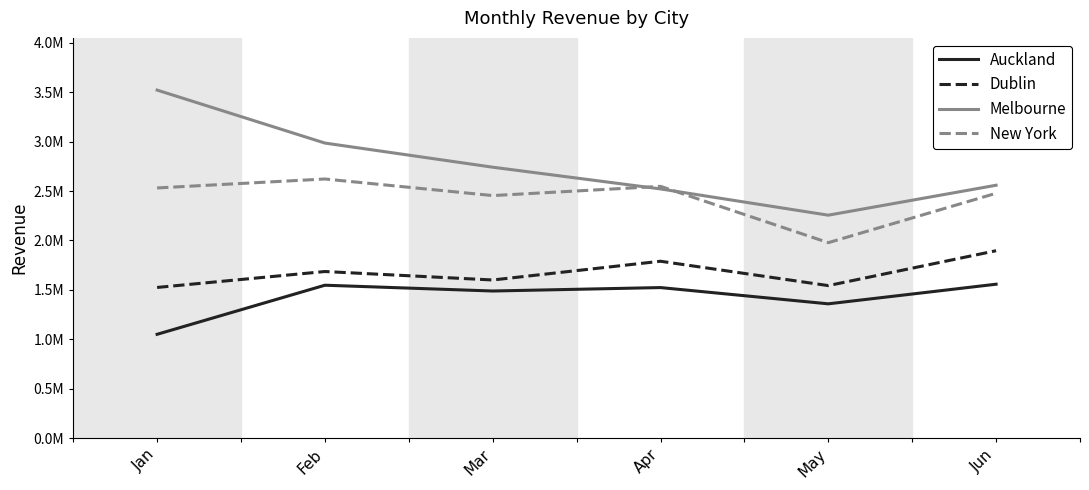

Which label corresponds to the largest value in the chart?

Jan